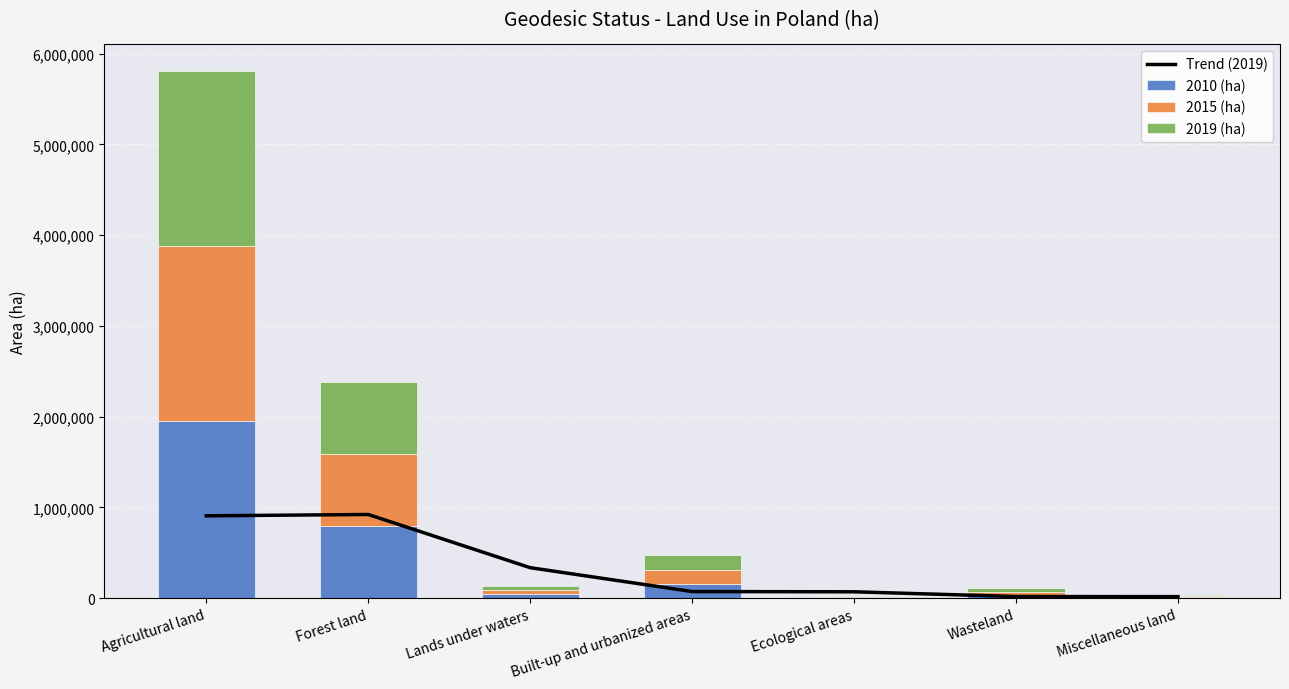

What position from the left is Wasteland?

6